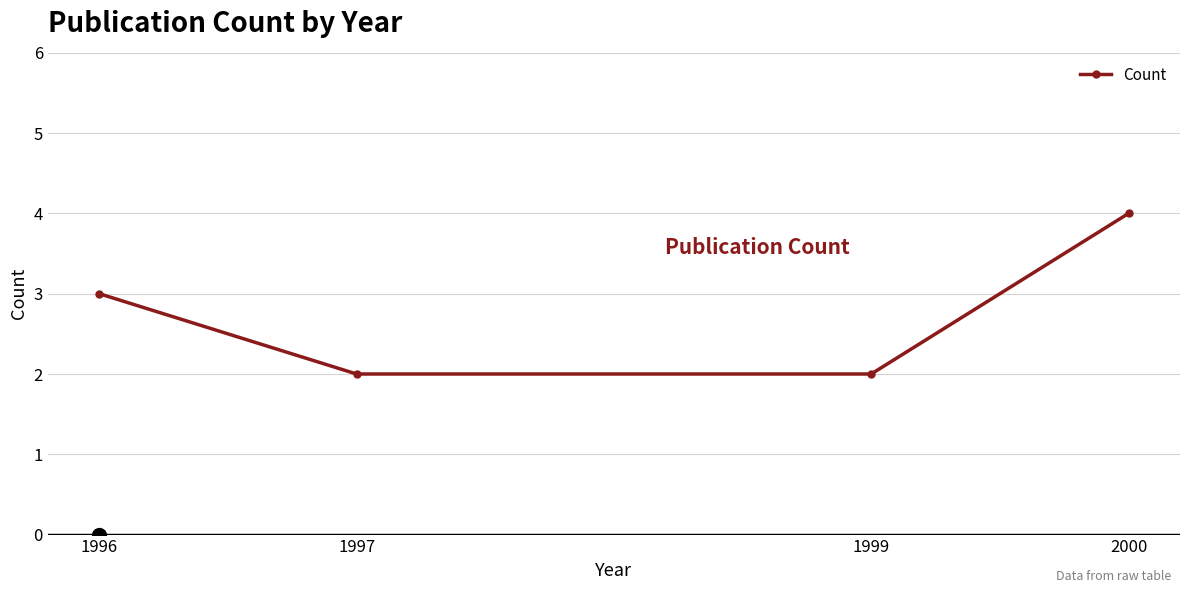

Count the values in the range 2 to 4.

4